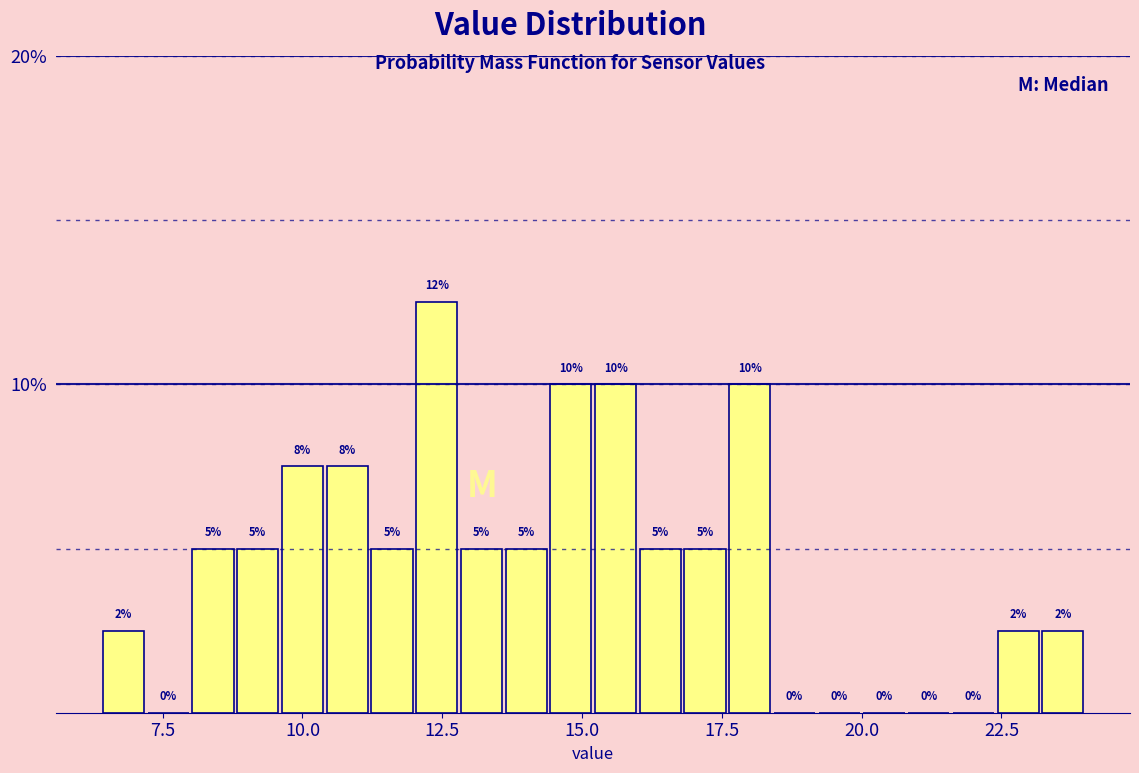

Around what value on the x-axis is the tallest bar? Give the approximate position of its centre, as read against the axis.

12.5